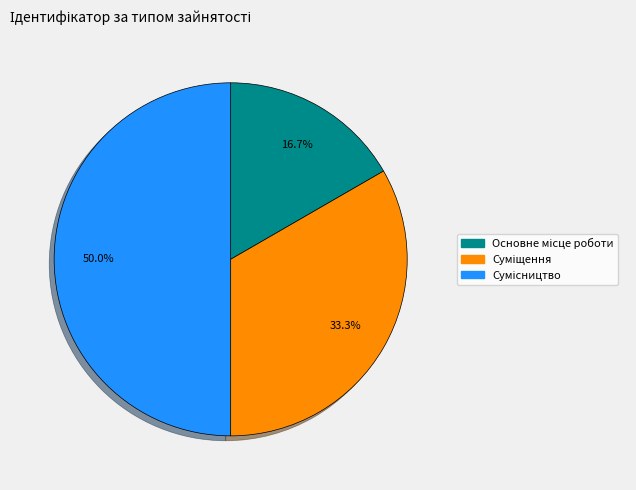

Is there any slice that represents more than half of the pie?

No